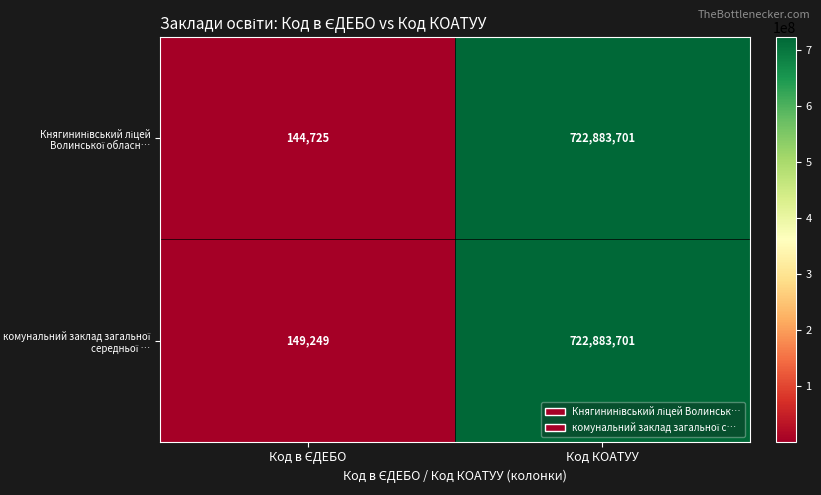

What is the total value across all series at Код КОАТУУ?

1445767402